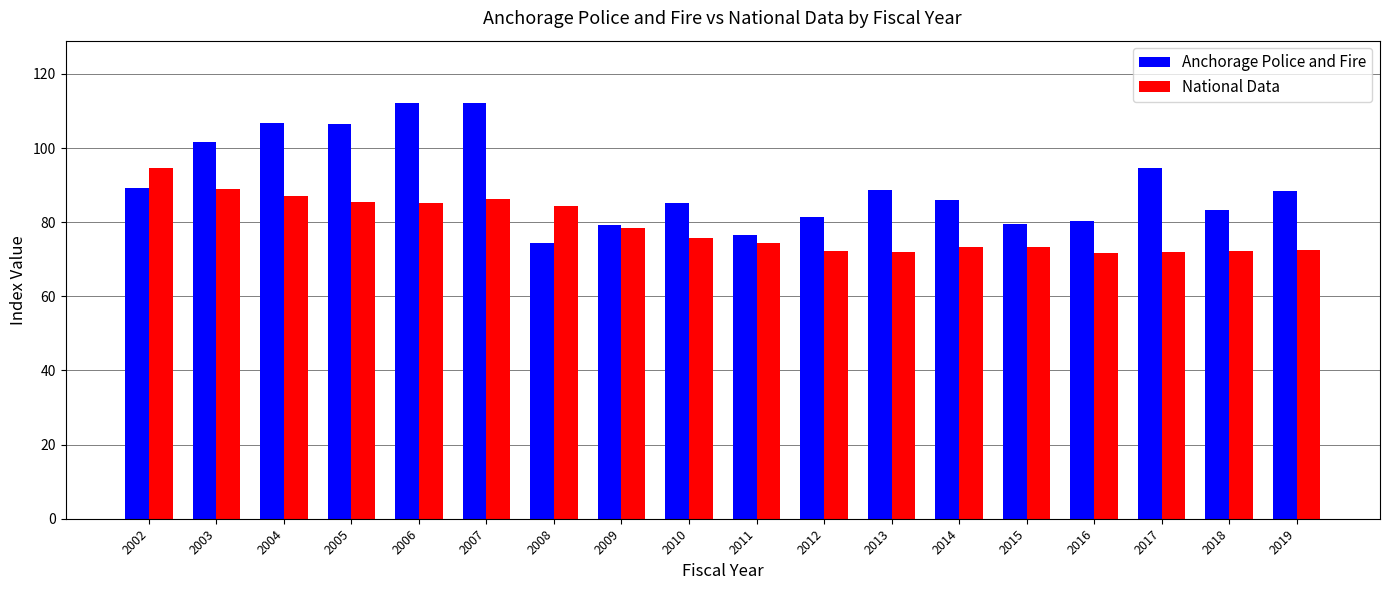

Count the number of data series in this chart.

2